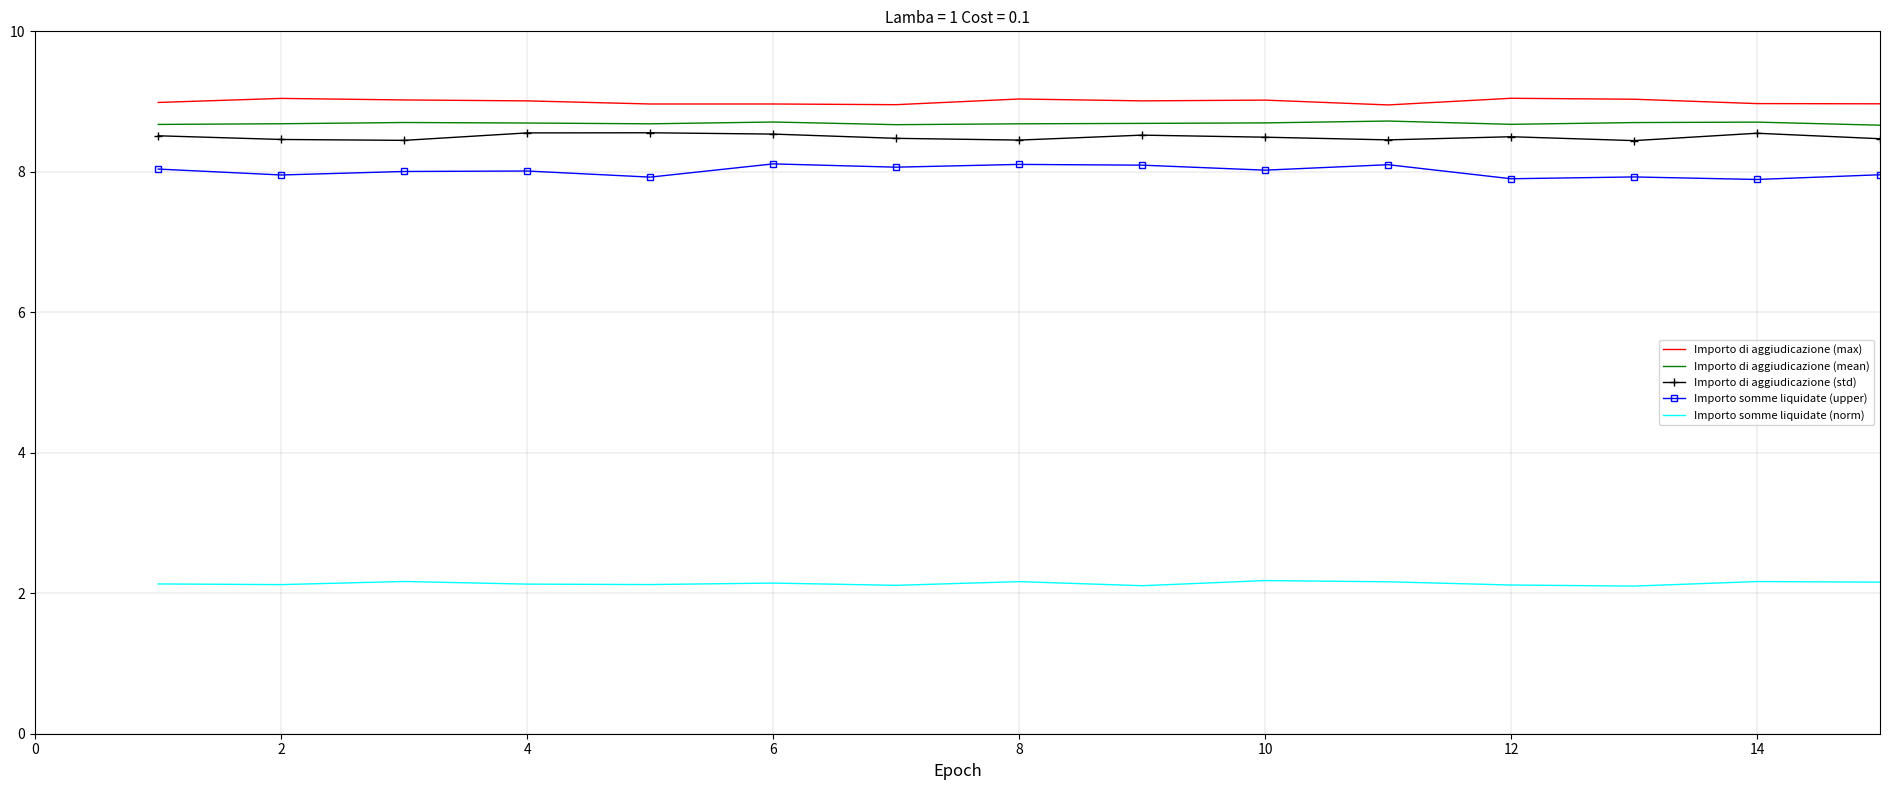

In Importo di aggiudicazione (mean), how many points are lower than both neighbors (excluding endpoints)?

3